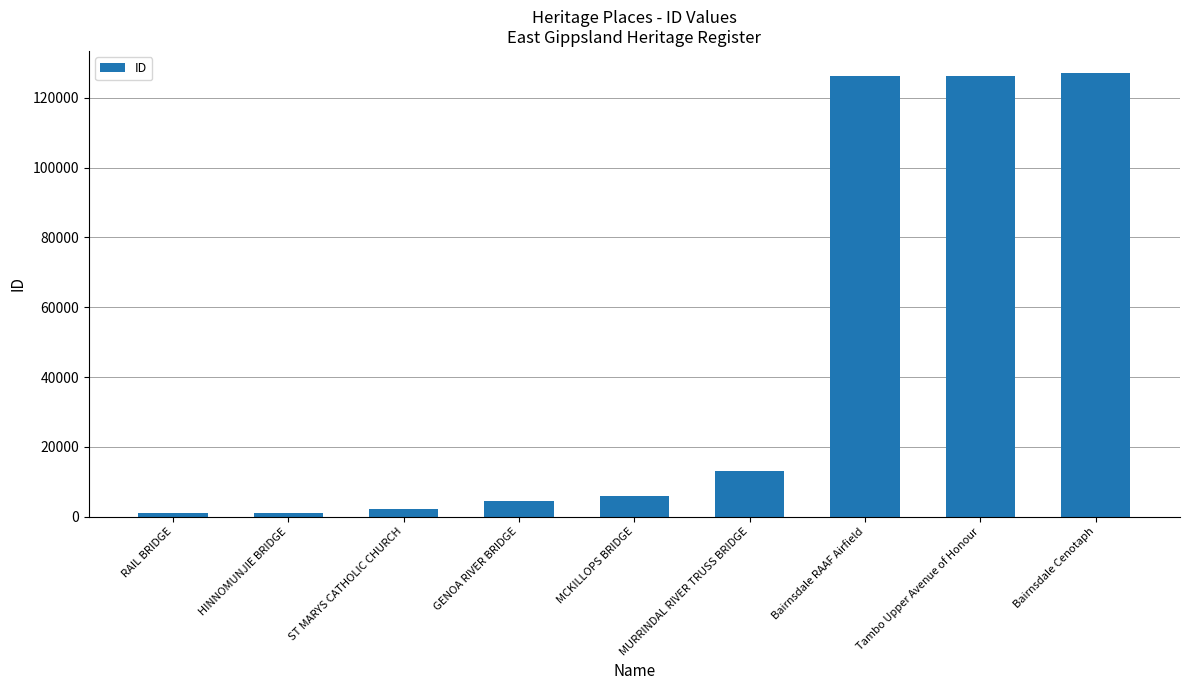

Is it true that the value at Bairnsdale Cenotaph is 212462?

False